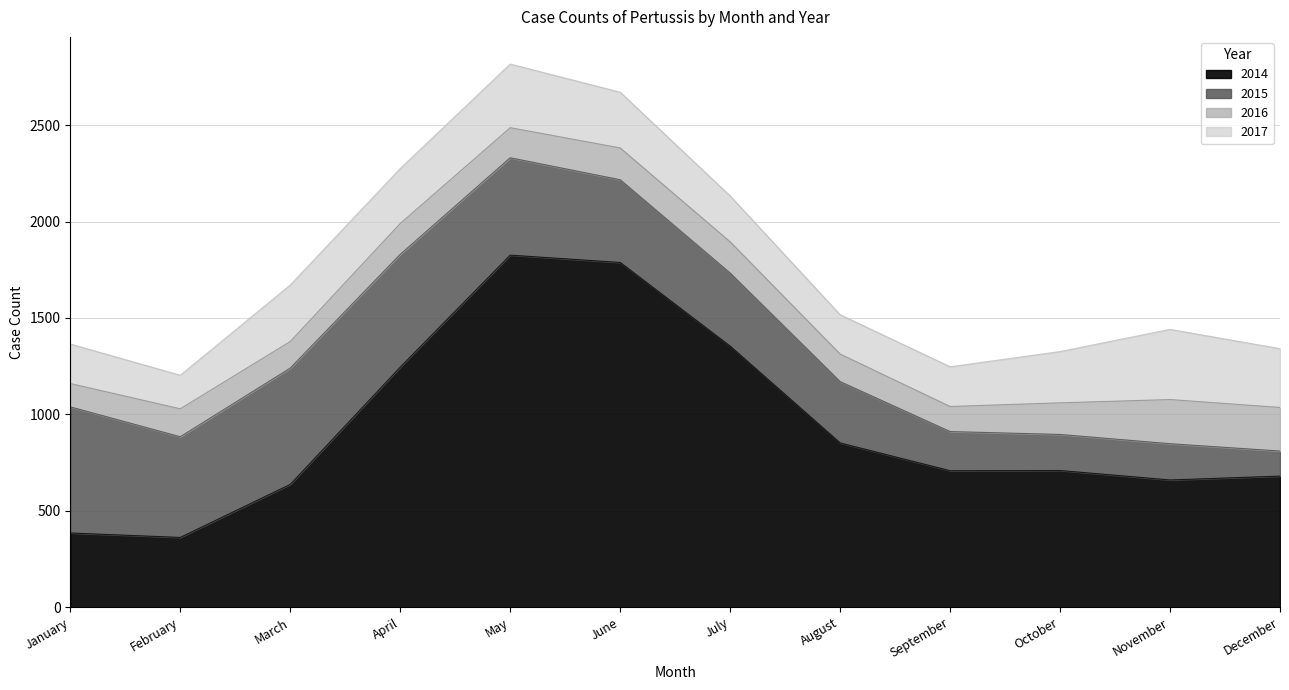

Count the number of data series in this chart.

4